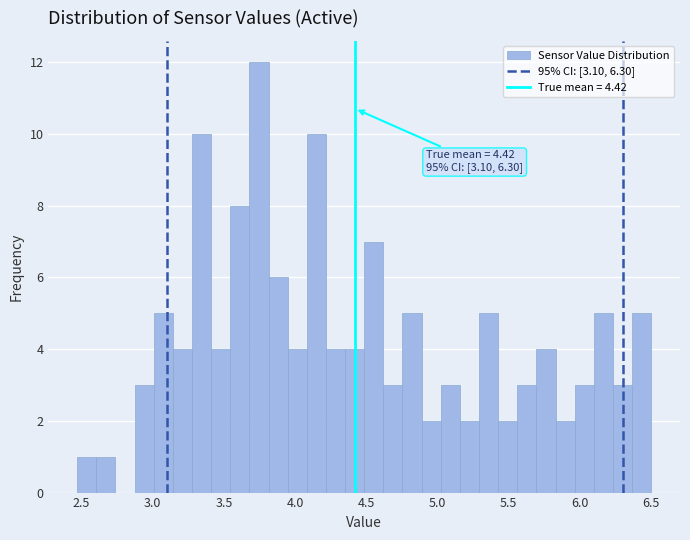

Around what value on the x-axis is the tallest bar? Give the approximate position of its centre, as read against the axis.

3.75